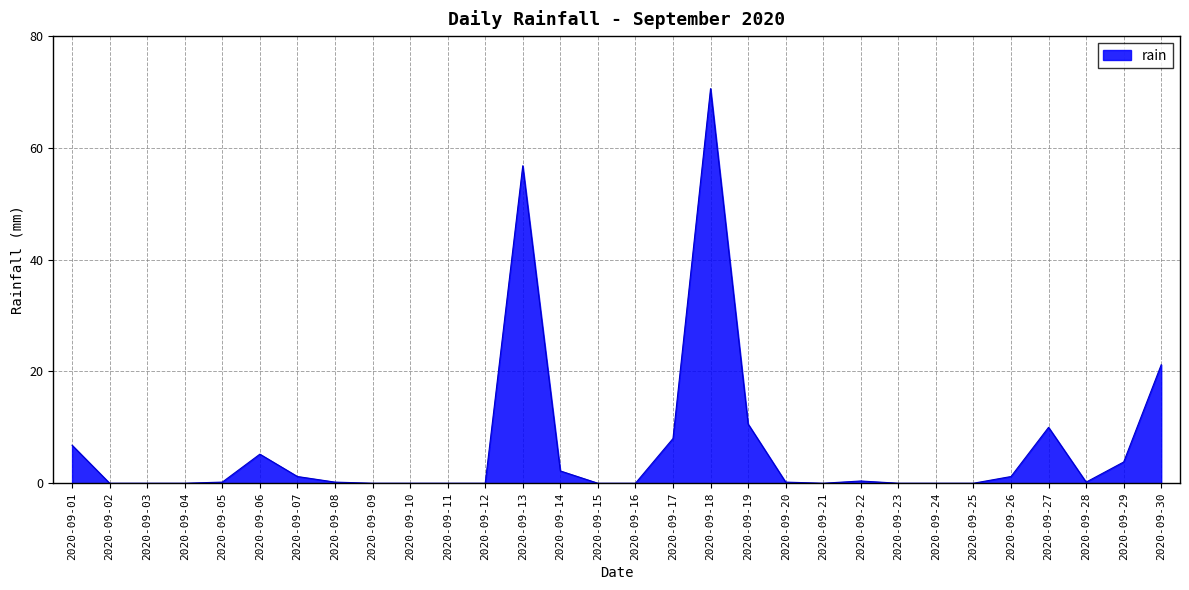

What is the difference between the maximum and minimum values?

70.6